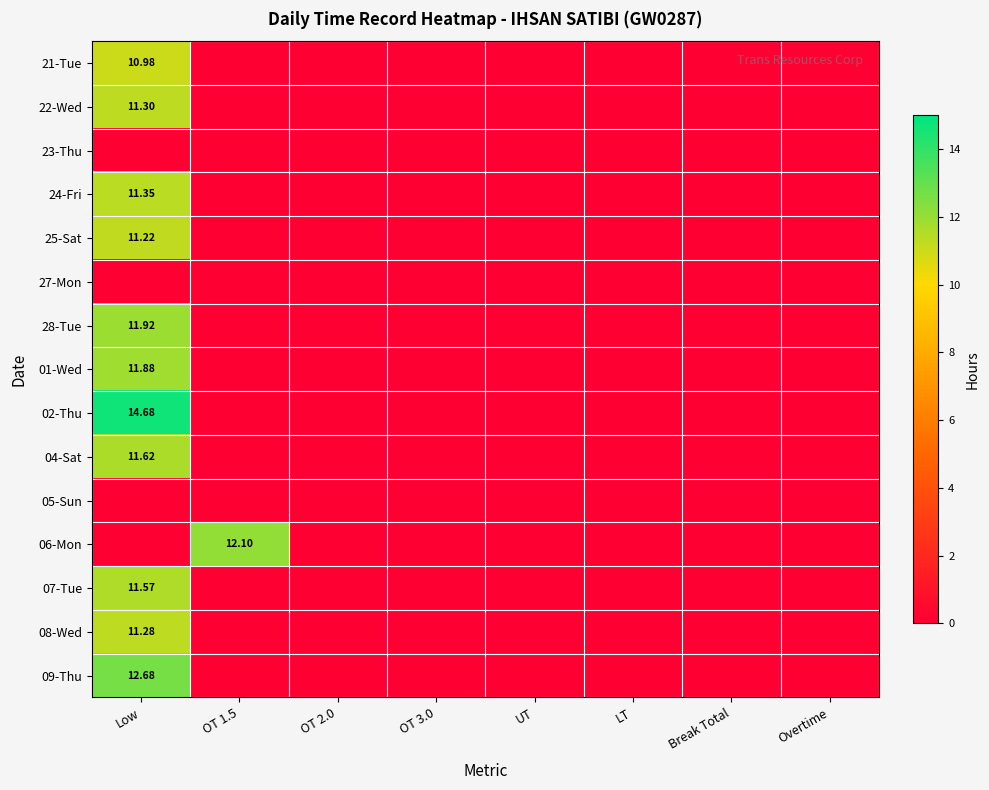

Is it true that 27-Mon equals 0.0 at OT 2.0?

True